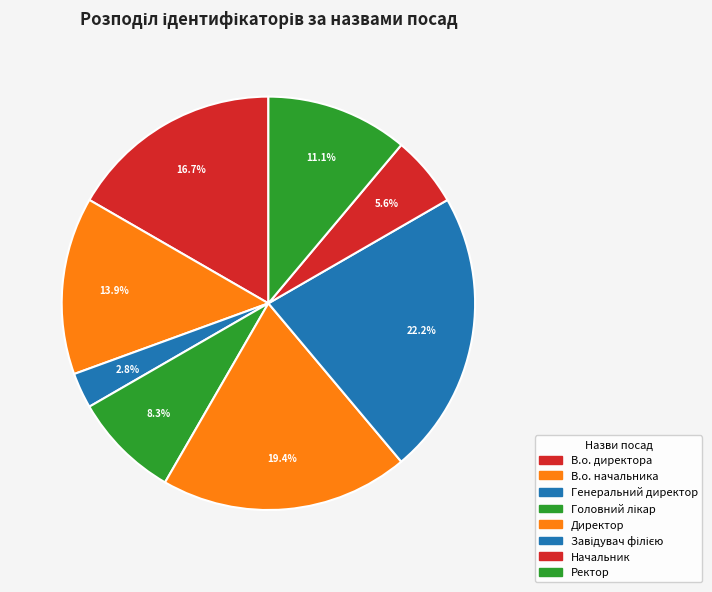

What is the largest slice in the pie chart?

Завідувач філією